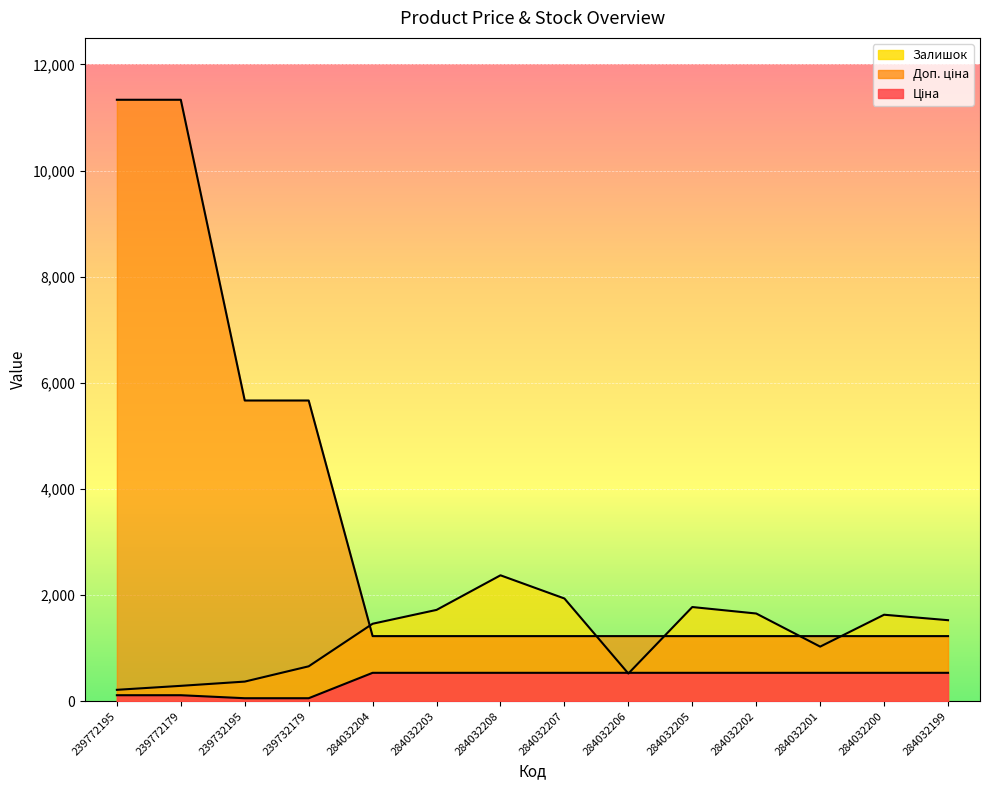

Where is Ціна nearest to the value 296?

239772195